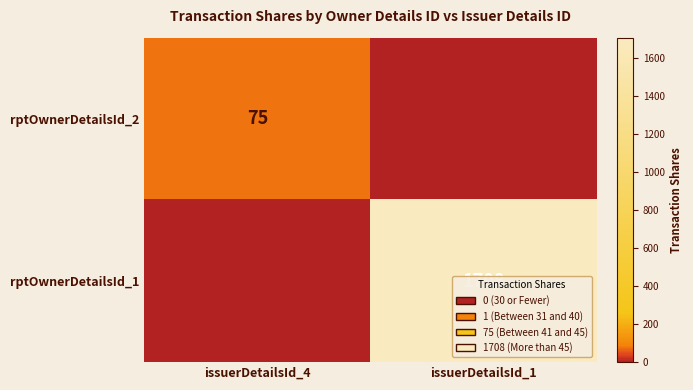

Is the value of rptOwnerDetailsId_1 at issuerDetailsId_1 greater than the value of rptOwnerDetailsId_2 at issuerDetailsId_4?

Yes